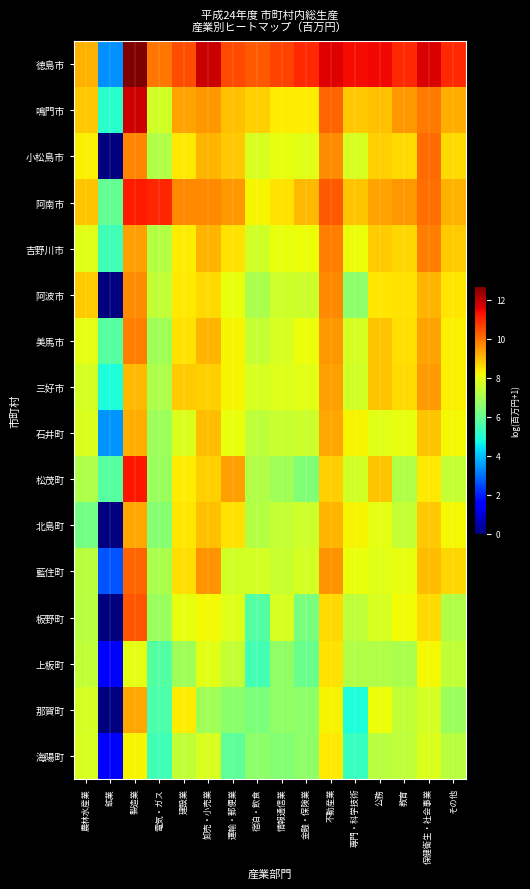

Which has a higher value, 鉱業 or 金融・保険業?

金融・保険業